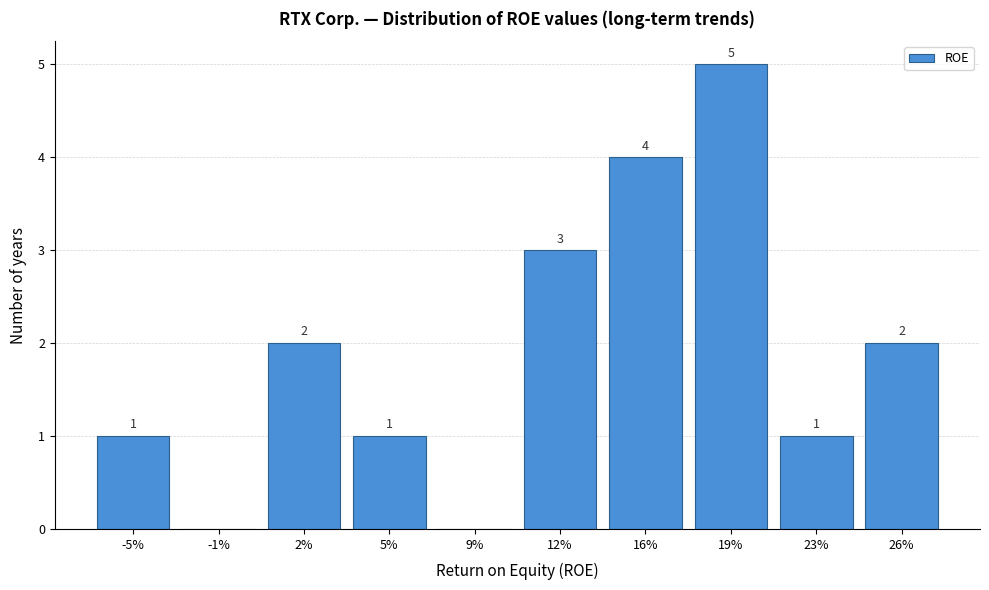

Reading left to right, what are all the values shown in this chart?

-5%=1	-1%=0	2%=2	5%=1	9%=0	12%=3	16%=4	19%=5	23%=1	26%=2